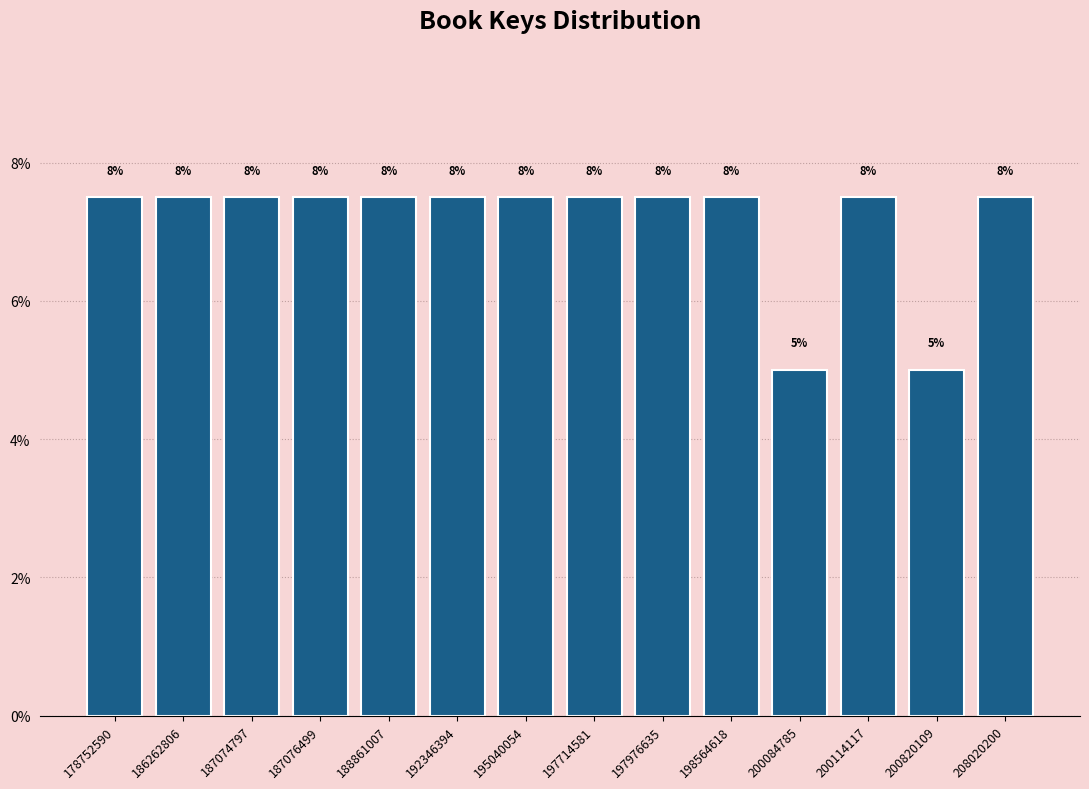

Does the chart contain any negative values?

No